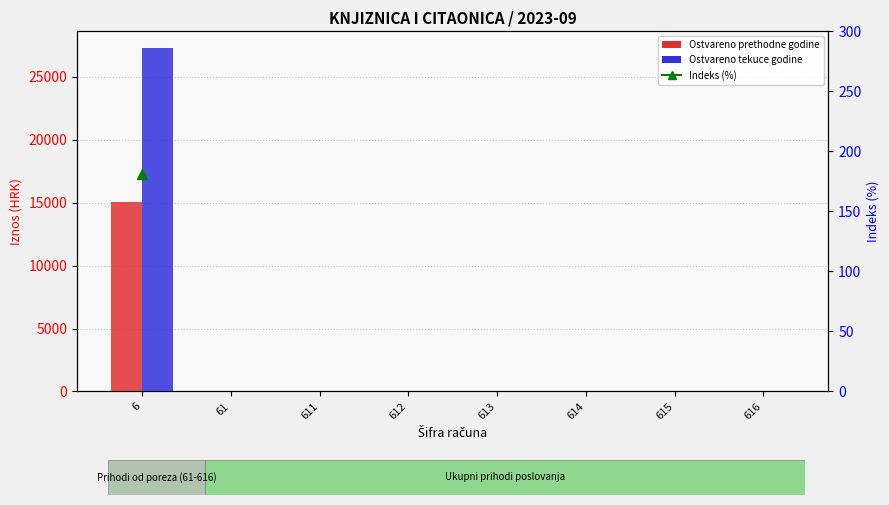

How many positive values does the Ostvareno tekuce godine series have?

1